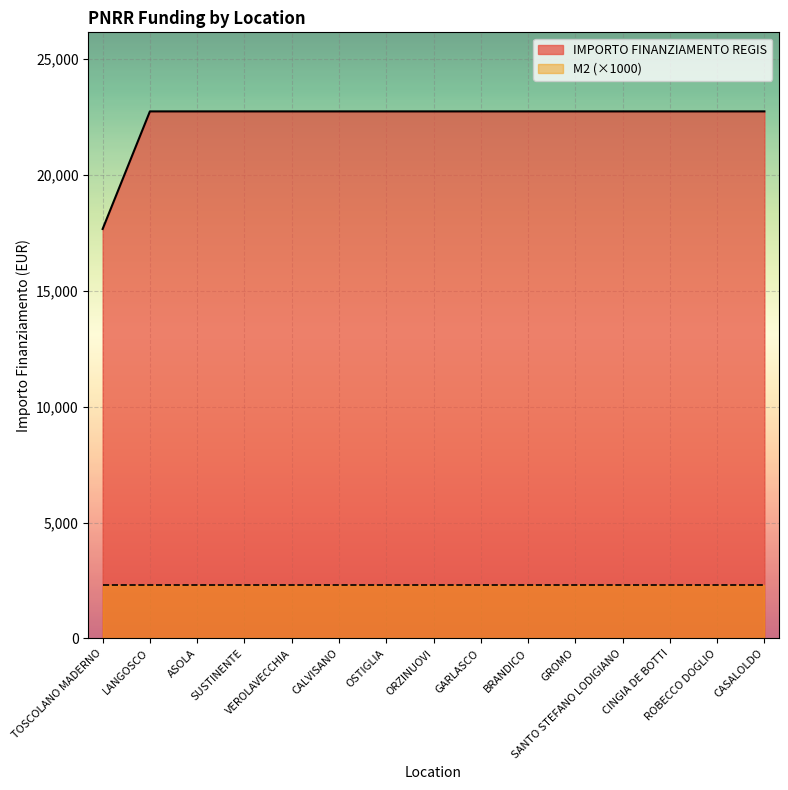

What is the value of the 2nd point from the left?

22750.0